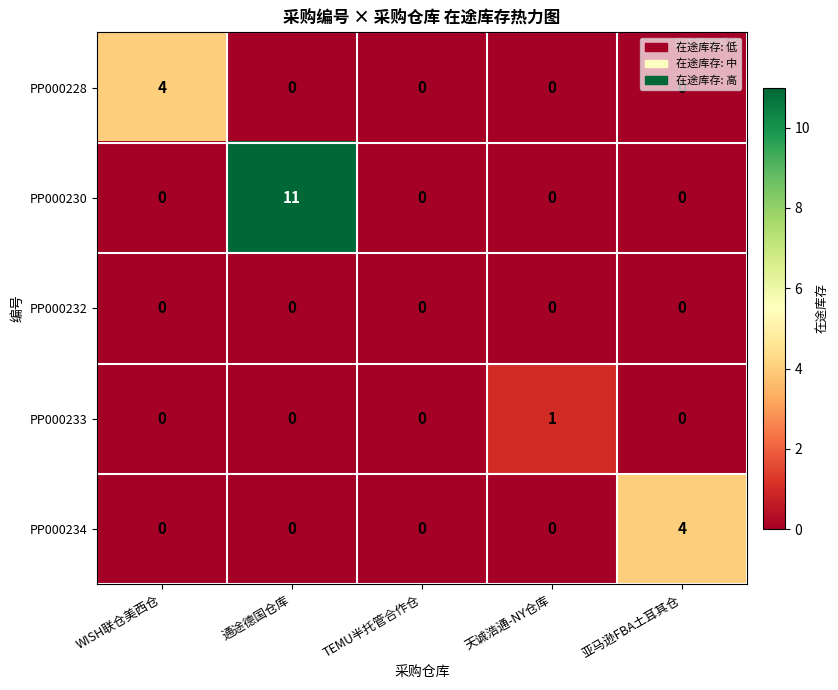

How many data points does each series have?

5